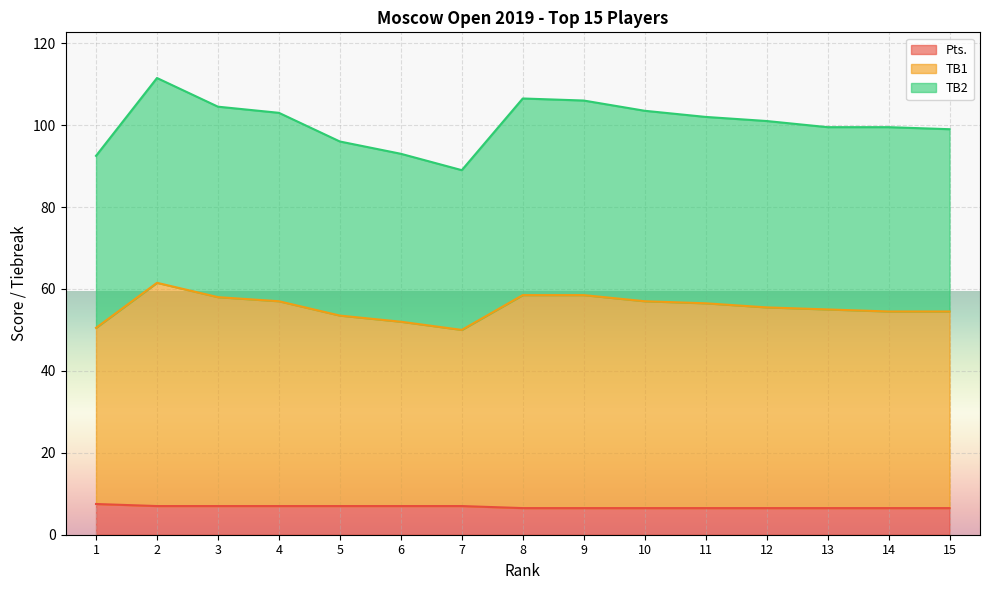

Is the value of TB1 at 10 greater than the value of TB2 at 12?

No